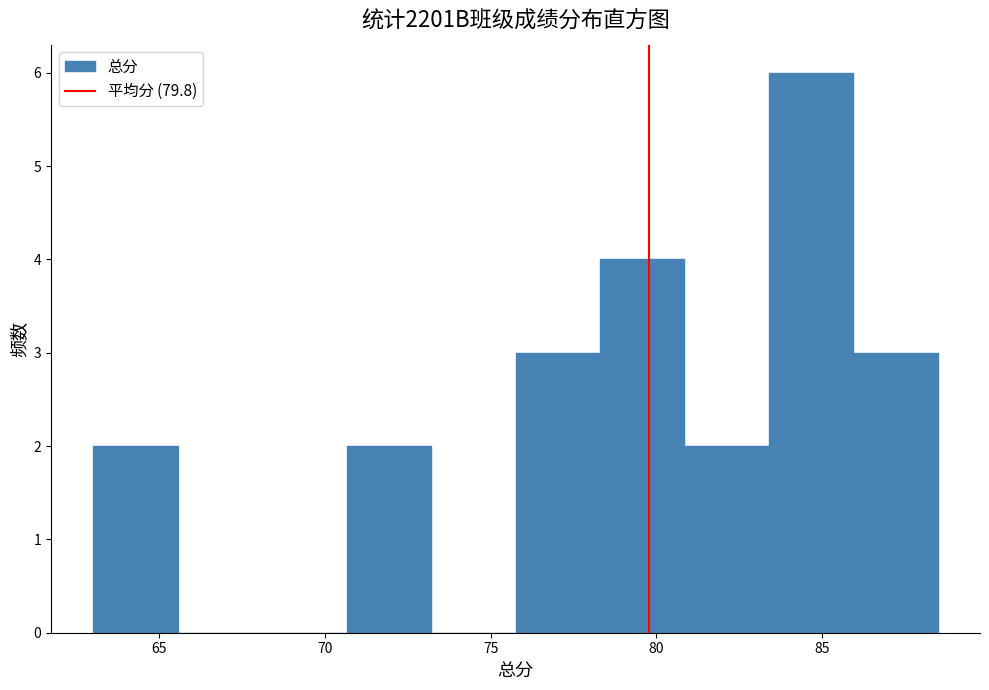

Which range on the x-axis has the tallest bar?

83.40 to 85.95